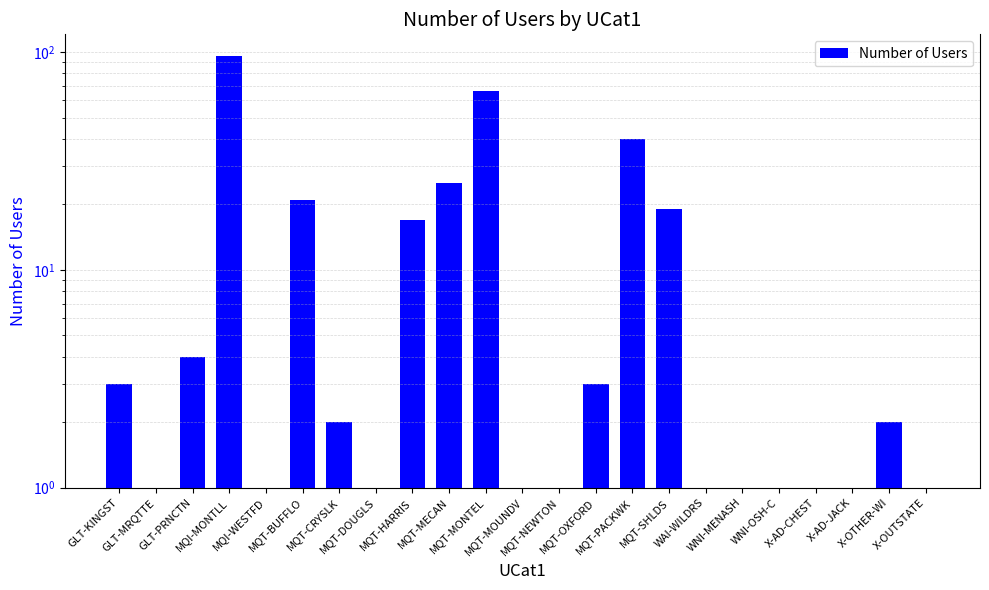

What position from the left is MQT-NEWTON?

13